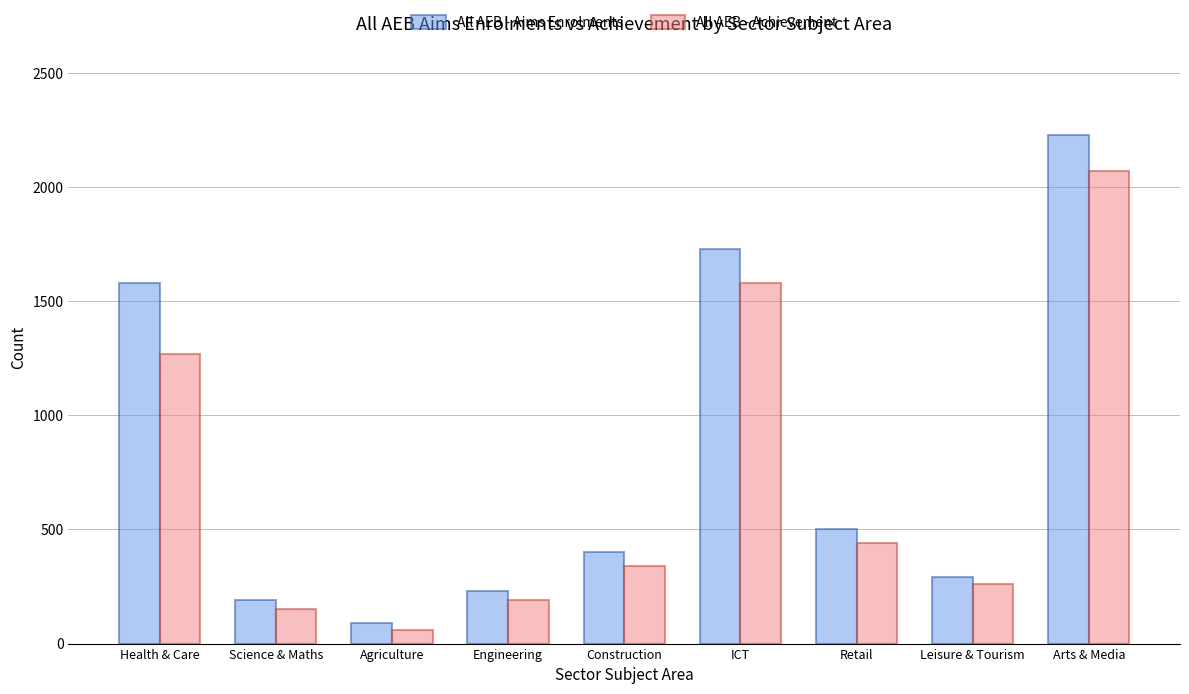

Rank the series by their average value, from highest to lowest.

All AEB - Aims Enrolments, All AEB - Achievement